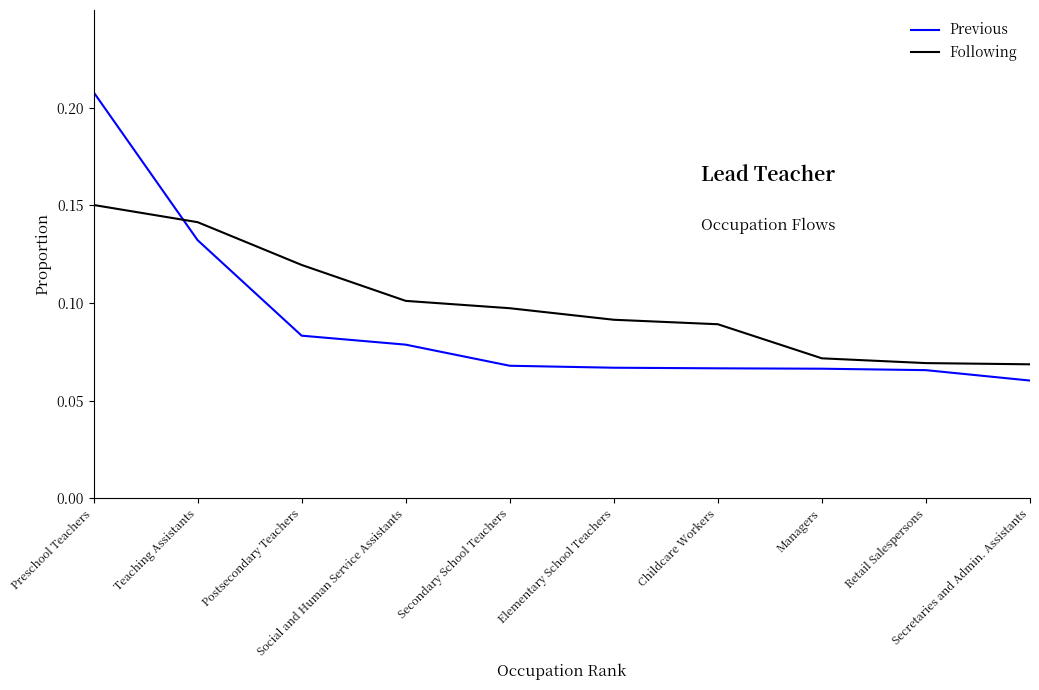

True or false: Previous has more than 2 points higher than both neighbors.

False